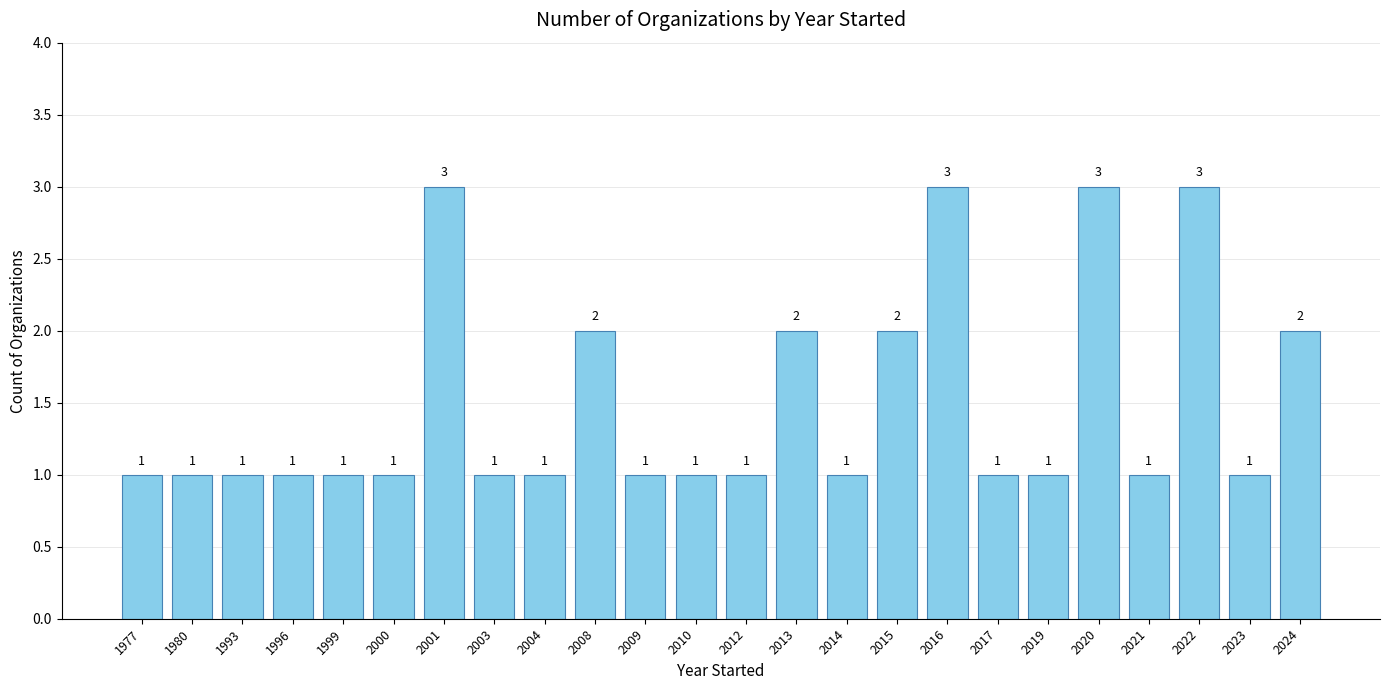

What is the smallest value displayed?

1